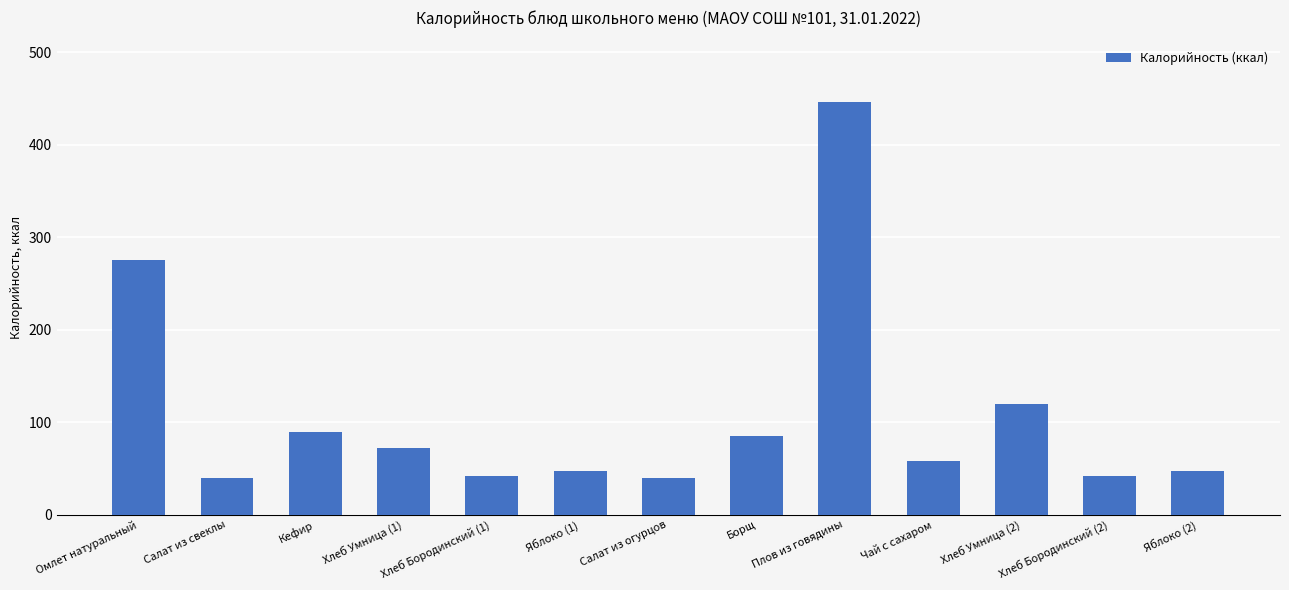

What is the label of the 11th bar from the left?

Хлеб Умница (2)